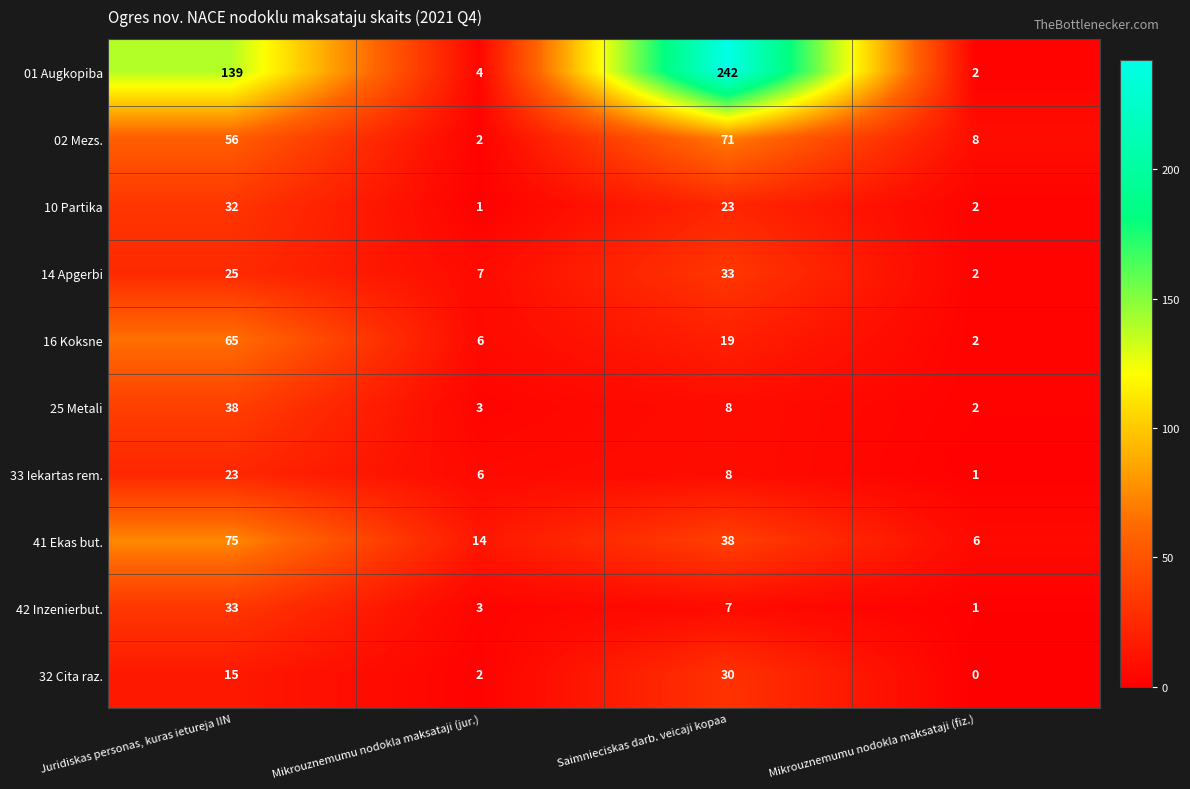

Where does the 25 Metali series first go above 8?

Juridiskas personas, kuras ietureja IIN